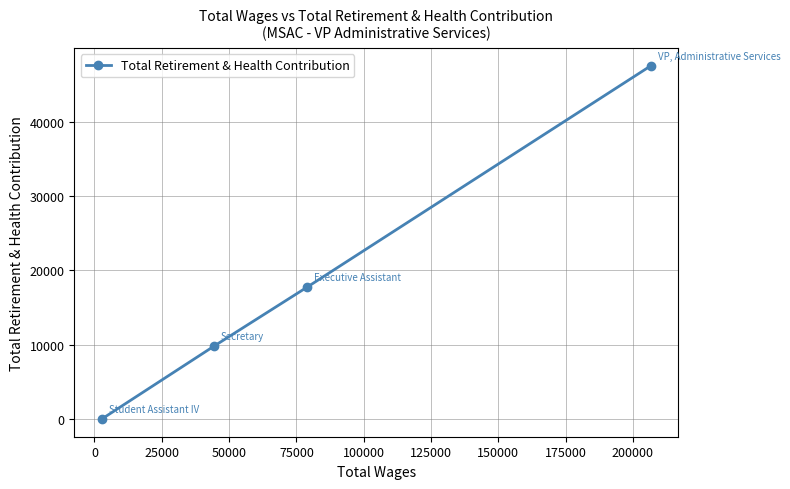

What is the average value?

18794